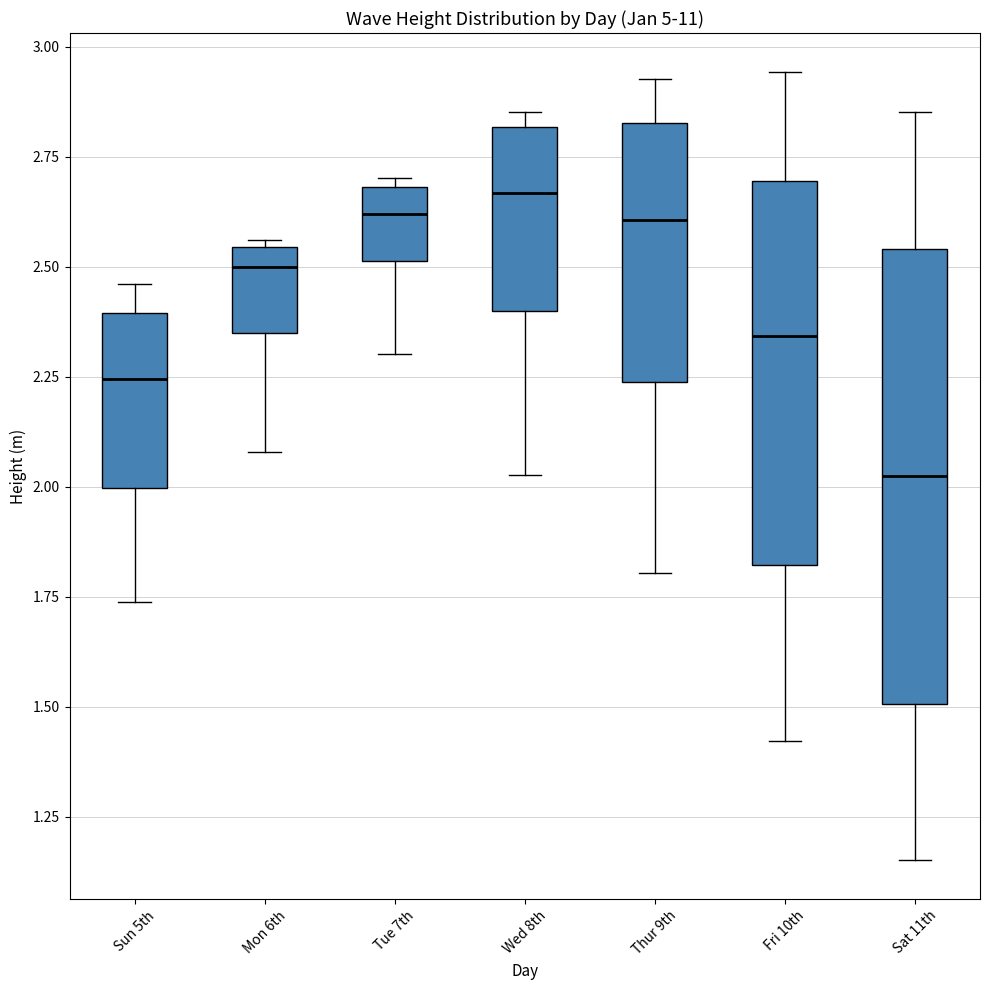

Where is the upper edge of the box for Sun 5th on the y-axis? The values are not printed on the chart, so give them approximately, as read against the axis.

2.40